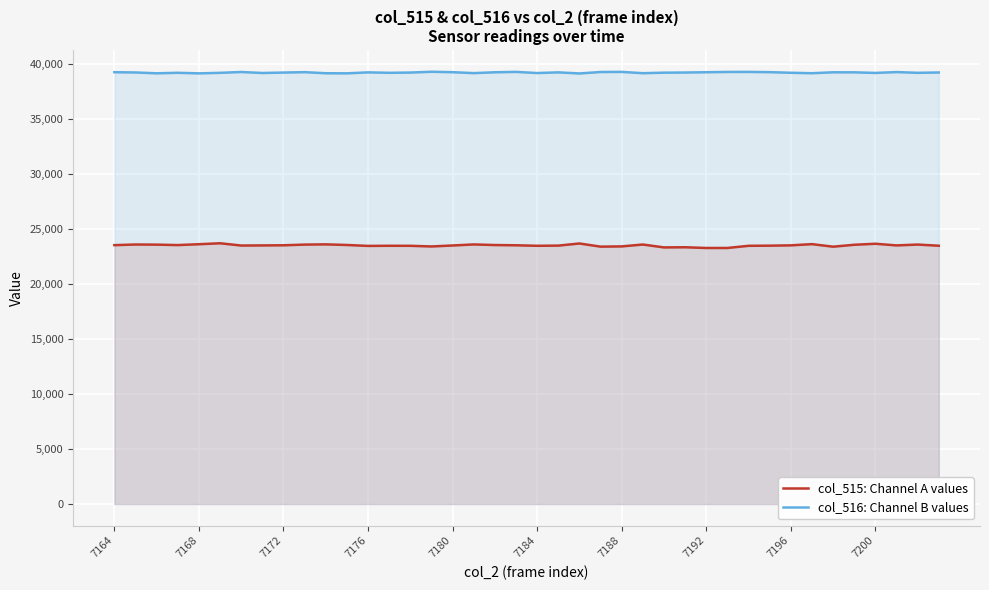

Which series has the largest range (max minus min)?

col_515: Channel A values